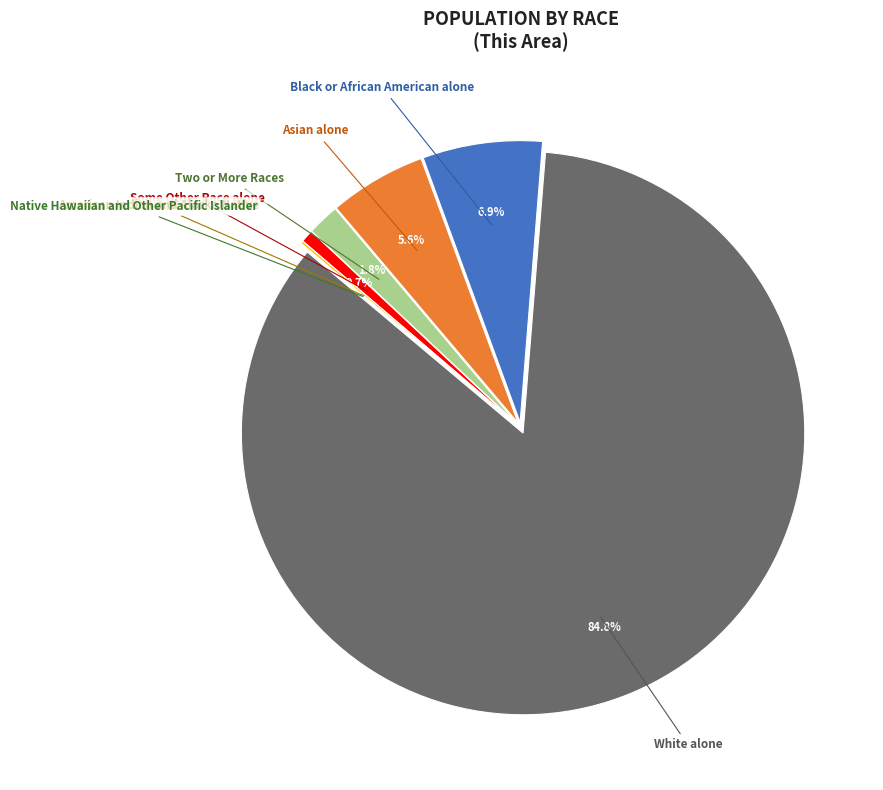

Does any single category account for the majority?

Yes